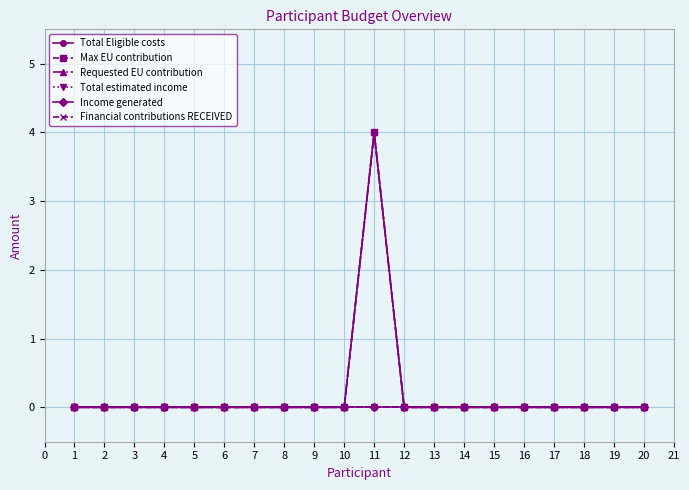

Count the Requested EU contribution values in the range 0 to 1.

19